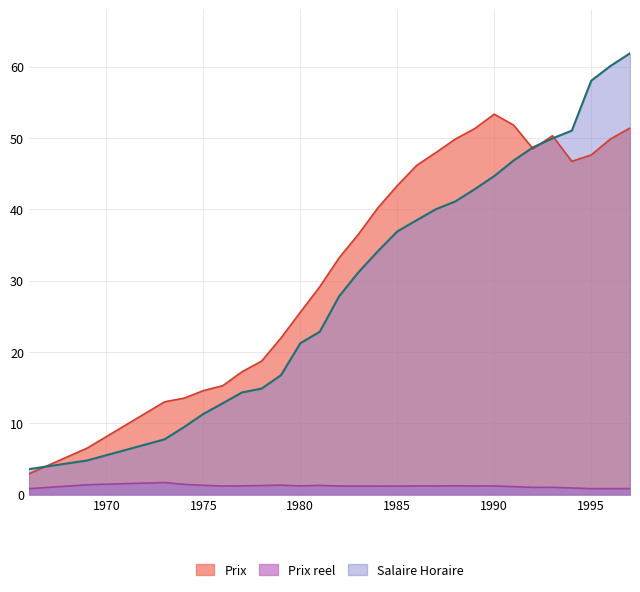

Is it true that Prix equals 6.5 at 1969?

True